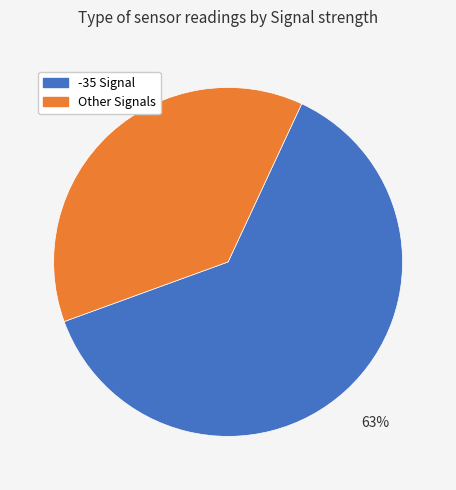

What percentage is the Other Signals slice, to the nearest percent?

37%